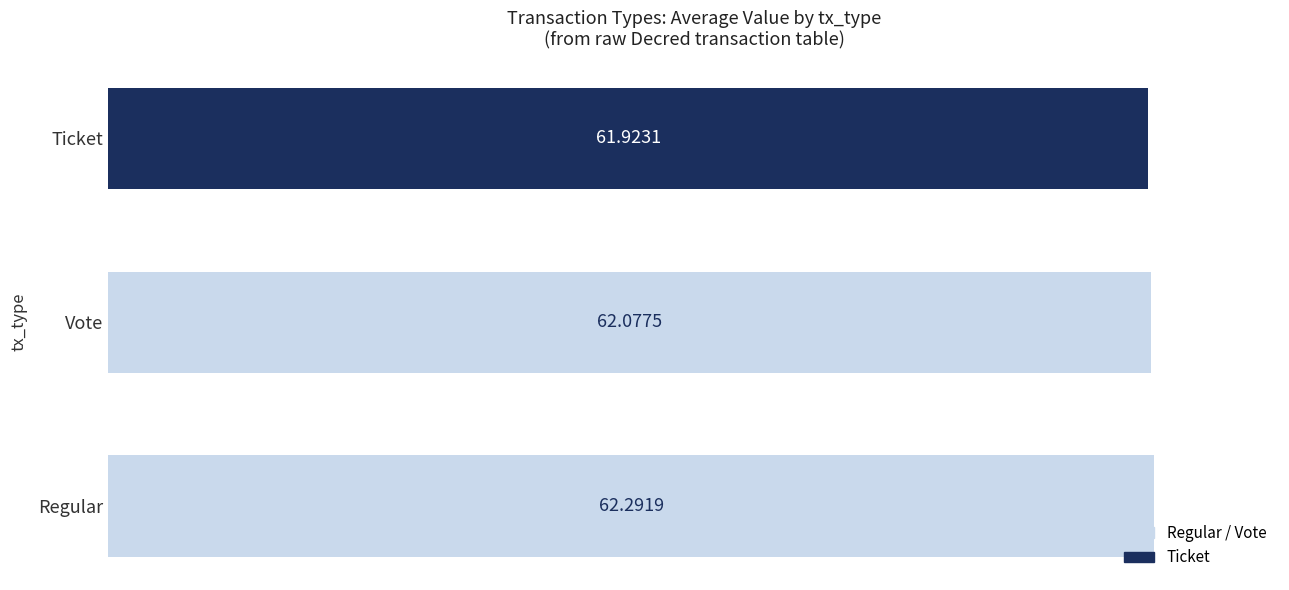

Count the number of values greater than 62.

2